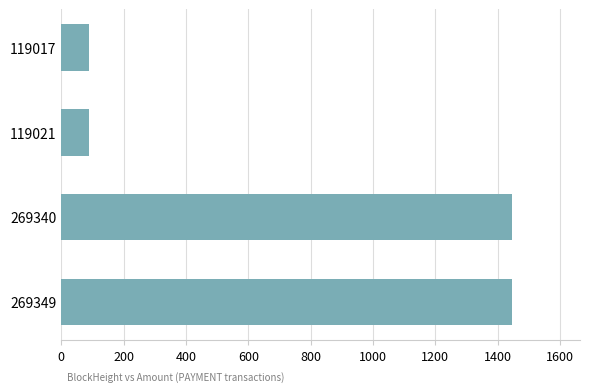

Approximately how many times larger is the value at 269349 compared to 269340?

1.0